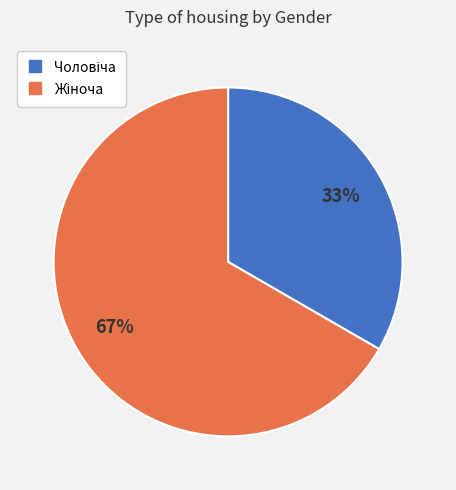

To the nearest percent, what is the average slice percentage?

50%